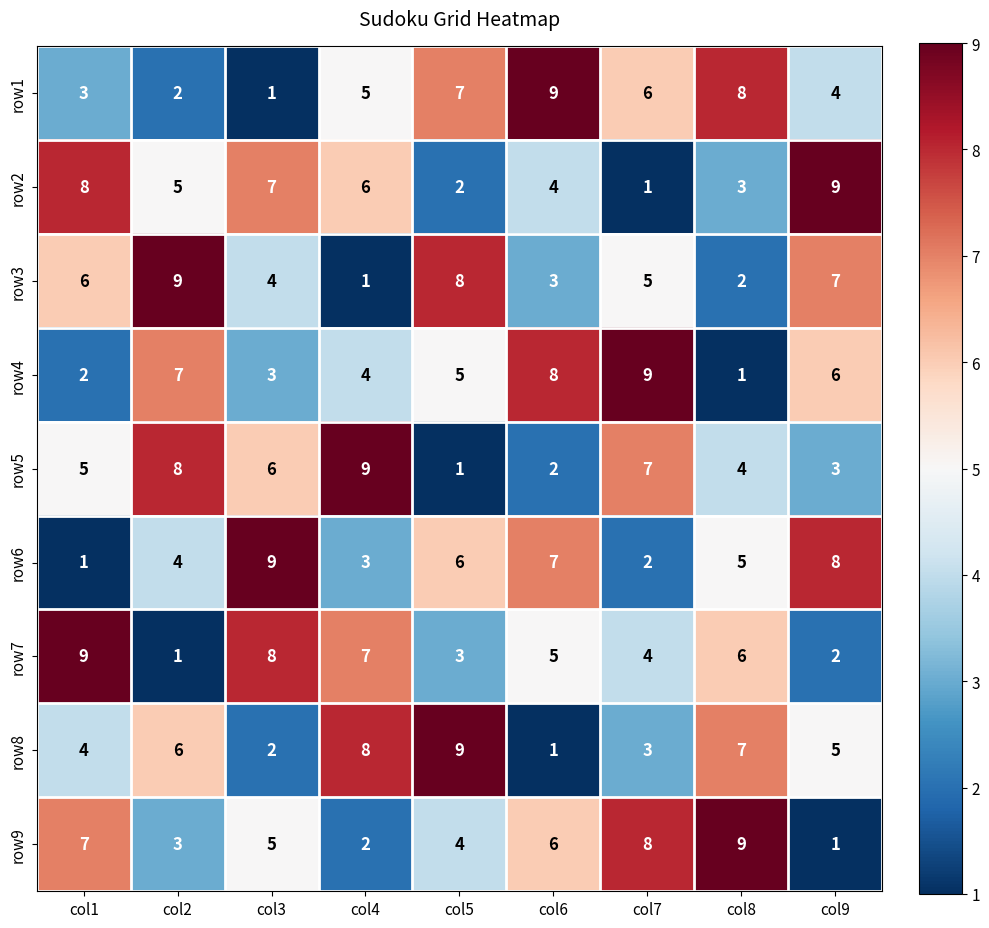

At how many categories does at least one series exceed 4?

9